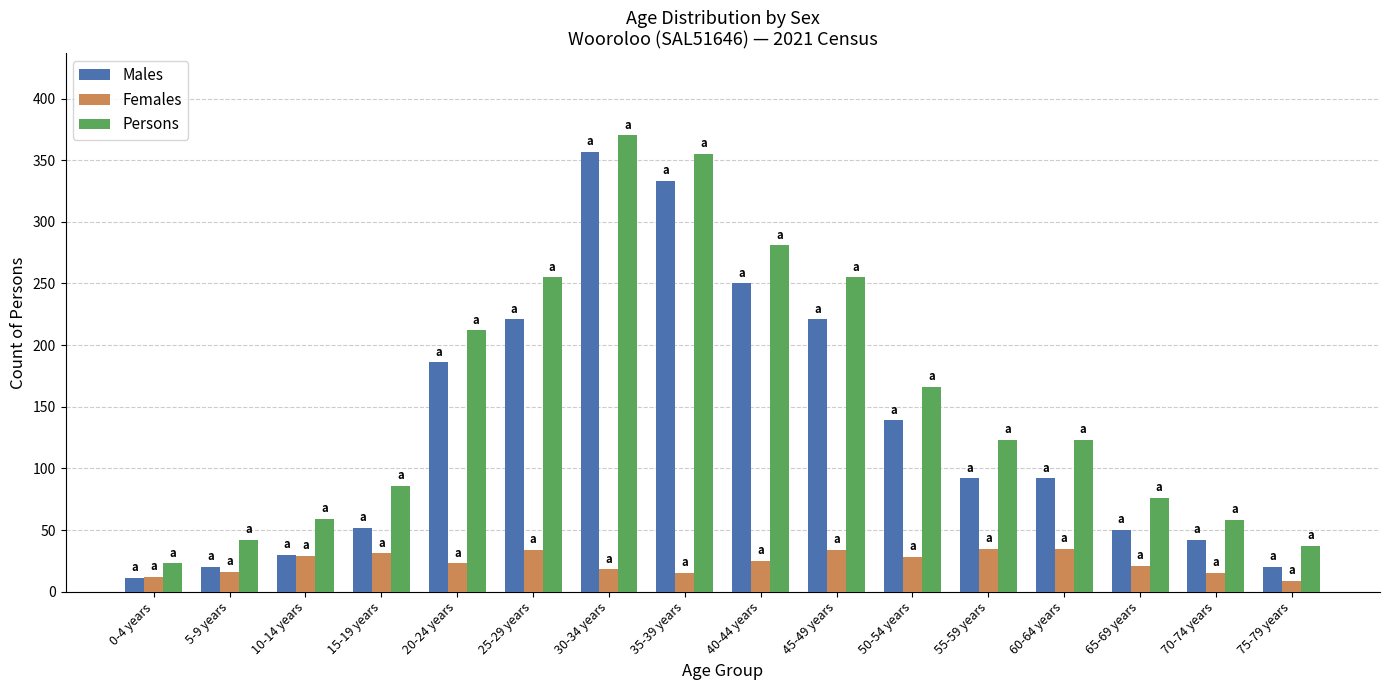

How many values in the Persons series are below 123?

7